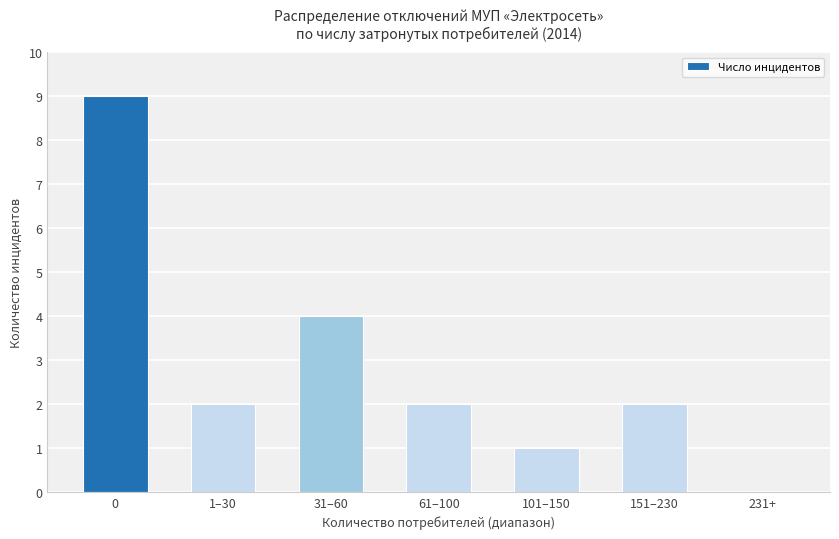

Are the bars horizontal?

No